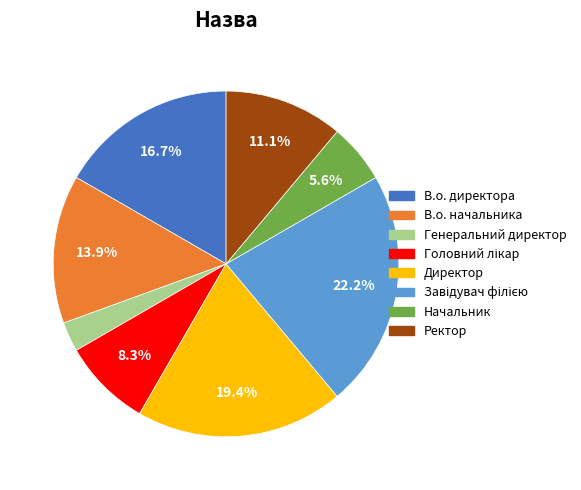

Approximately how many times larger is the value at Начальник compared to В.о. директора?

0.3